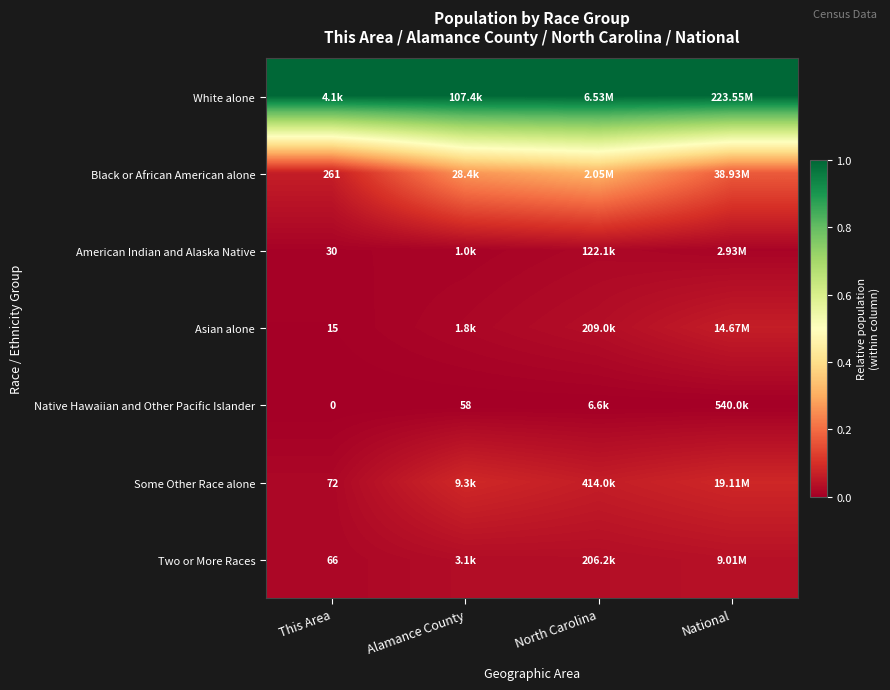

Where is Some Other Race alone nearest to the value 0?

This Area